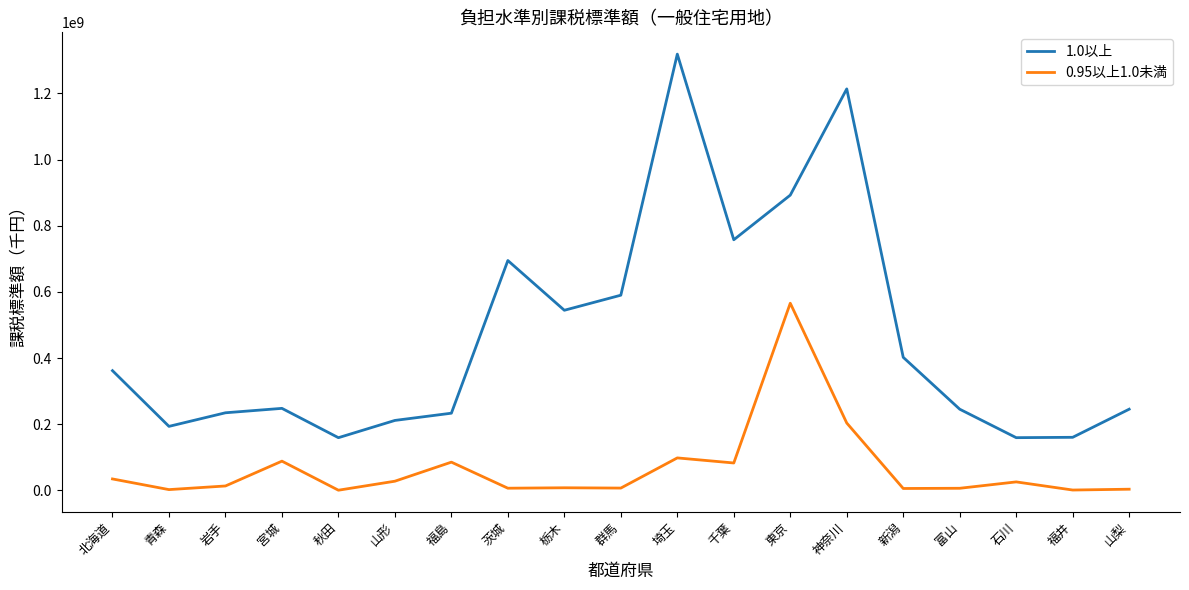

At how many categories does at least one series exceed 525999254?

7